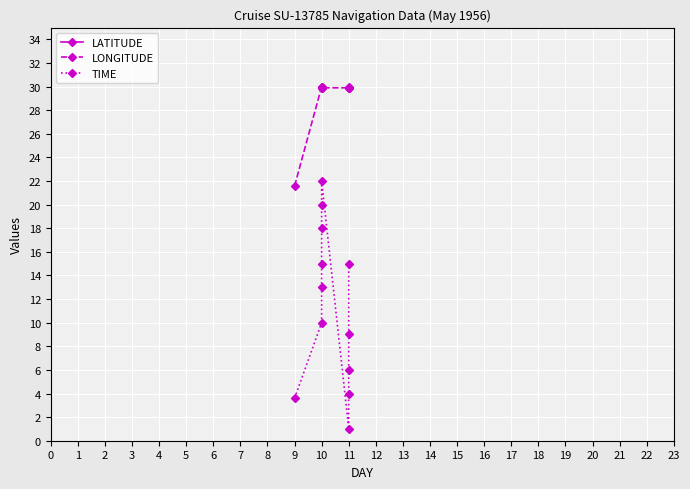

What are all the series names shown in the legend?

LATITUDE, LONGITUDE, TIME